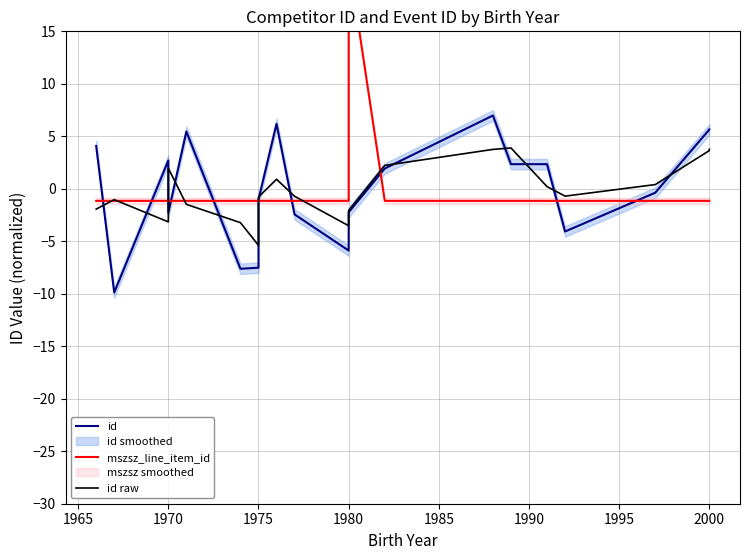

What is the total value across all series at 1980?

-10.6